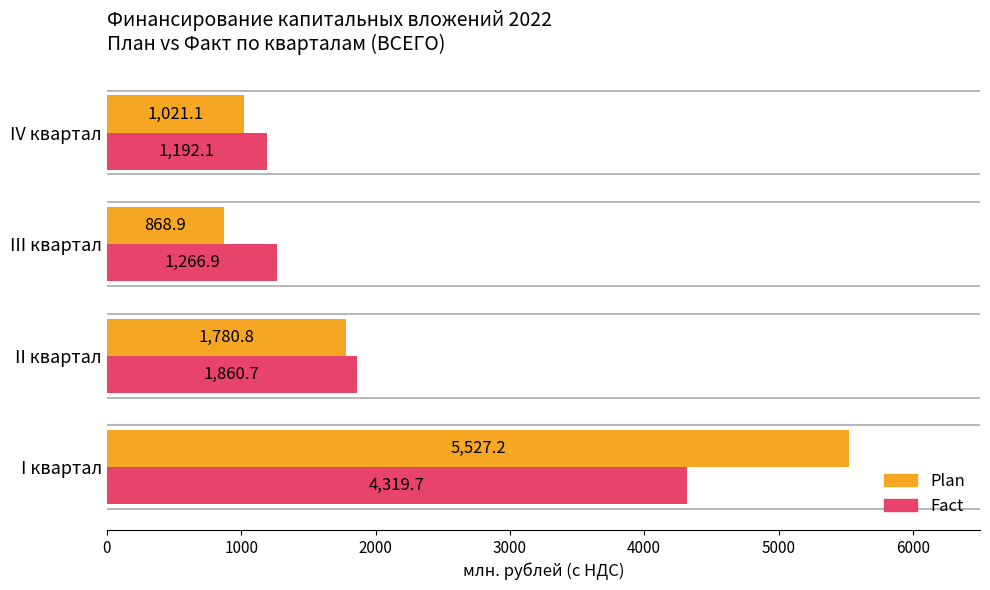

How many data points in Plan are less than 1780?

2